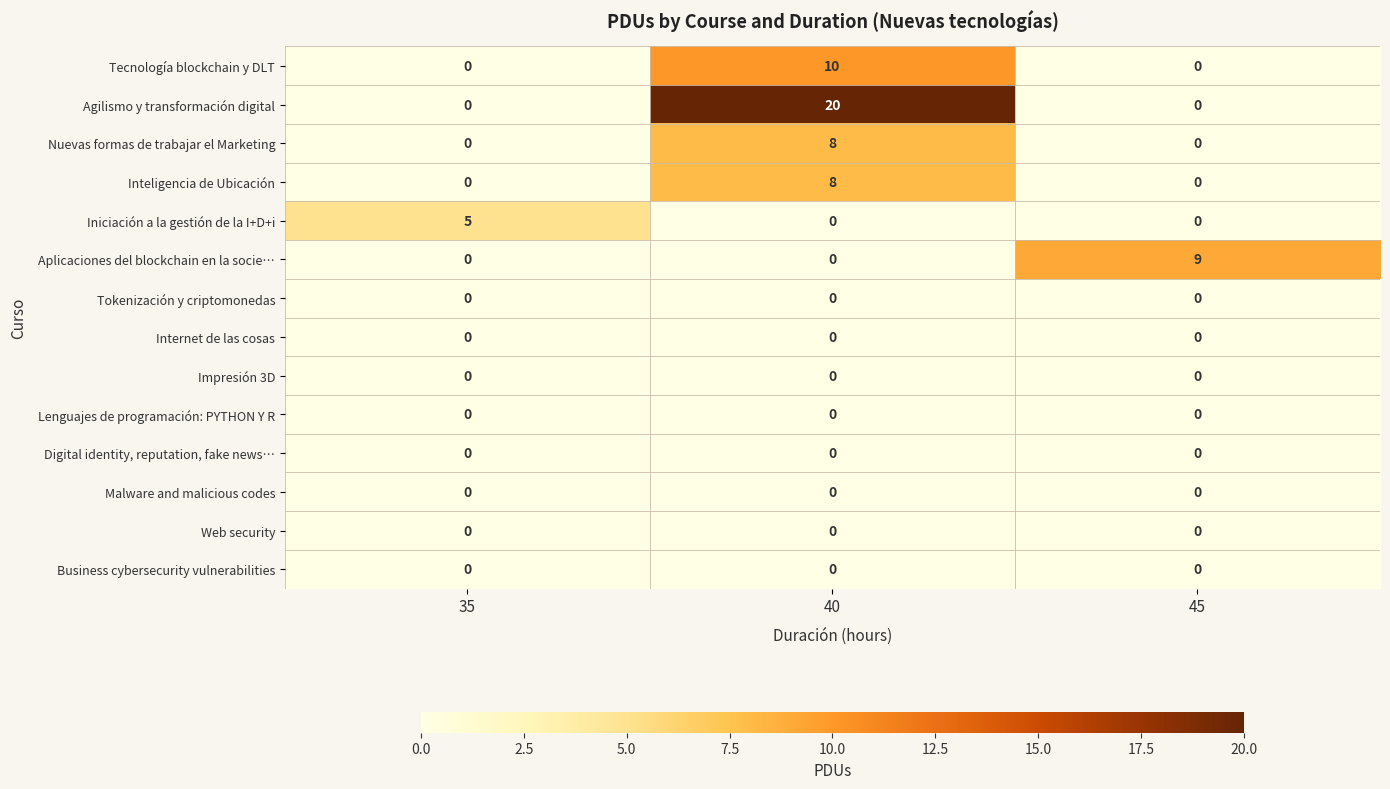

What is the difference between the Agilismo y transformación digital values at 40 and 45?

20